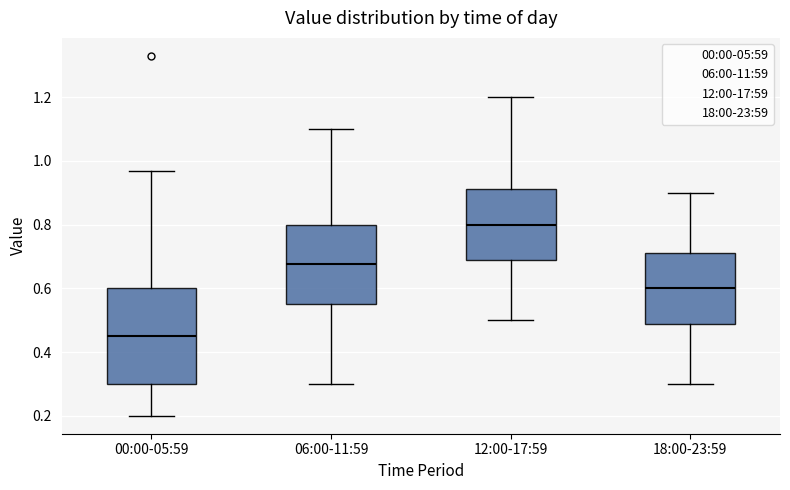

Reading left to right, read every box against the y-axis: the position of its median line, the range the box covers, and the ends of its whiskers. The values are not printed on the chart, so give them approximately, as read against the axis.

00:00-05:59: median 0.46, box 0.30 to 0.60, whiskers 0.20 to 0.98
06:00-11:59: median 0.68, box 0.56 to 0.80, whiskers 0.30 to 1.10
12:00-17:59: median 0.80, box 0.68 to 0.92, whiskers 0.50 to 1.20
18:00-23:59: median 0.60, box 0.48 to 0.72, whiskers 0.30 to 0.90